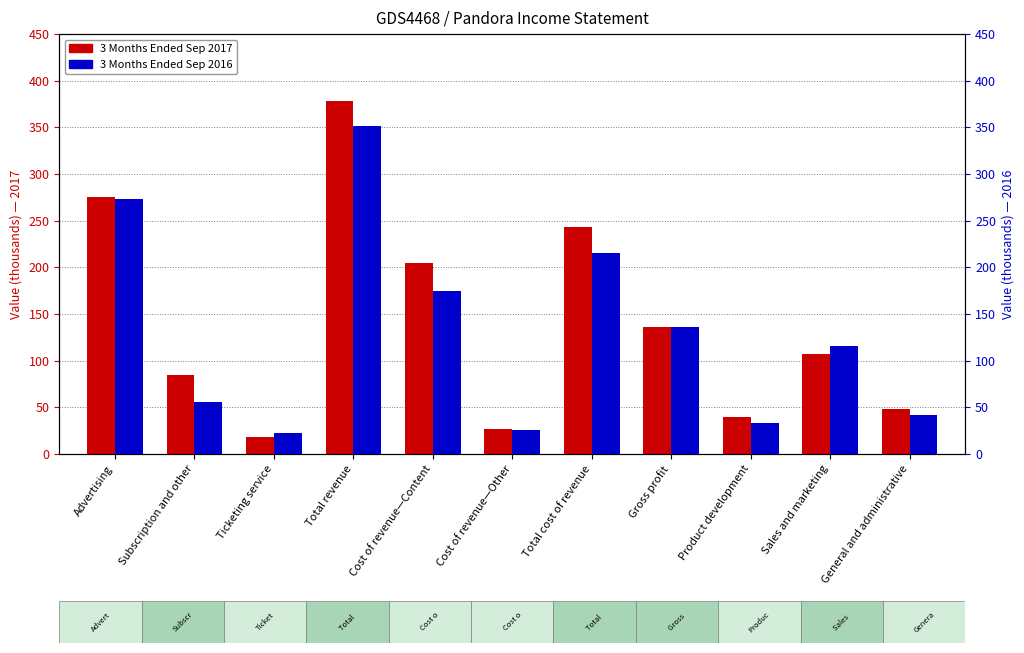

At which category does the chart reach its minimum across all series?

Ticketing service